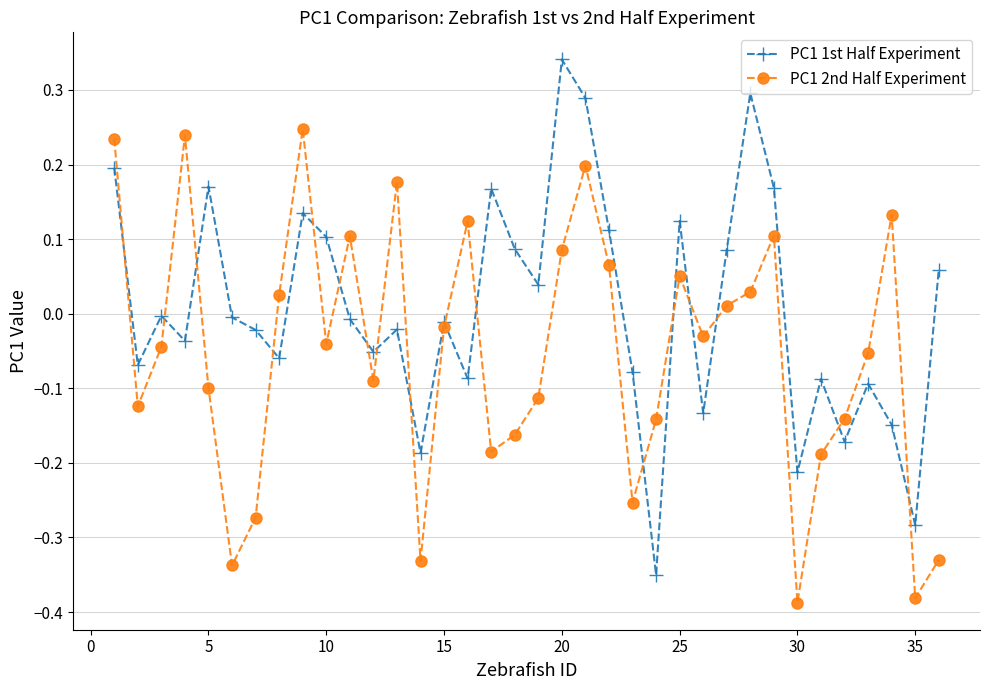

Which series has the largest total across all categories?

PC1 1st Half Experiment